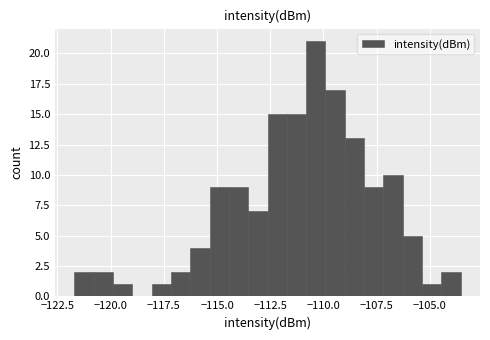

Read against the x-axis, roughly where is the centre of the tallest bar?

-110.5